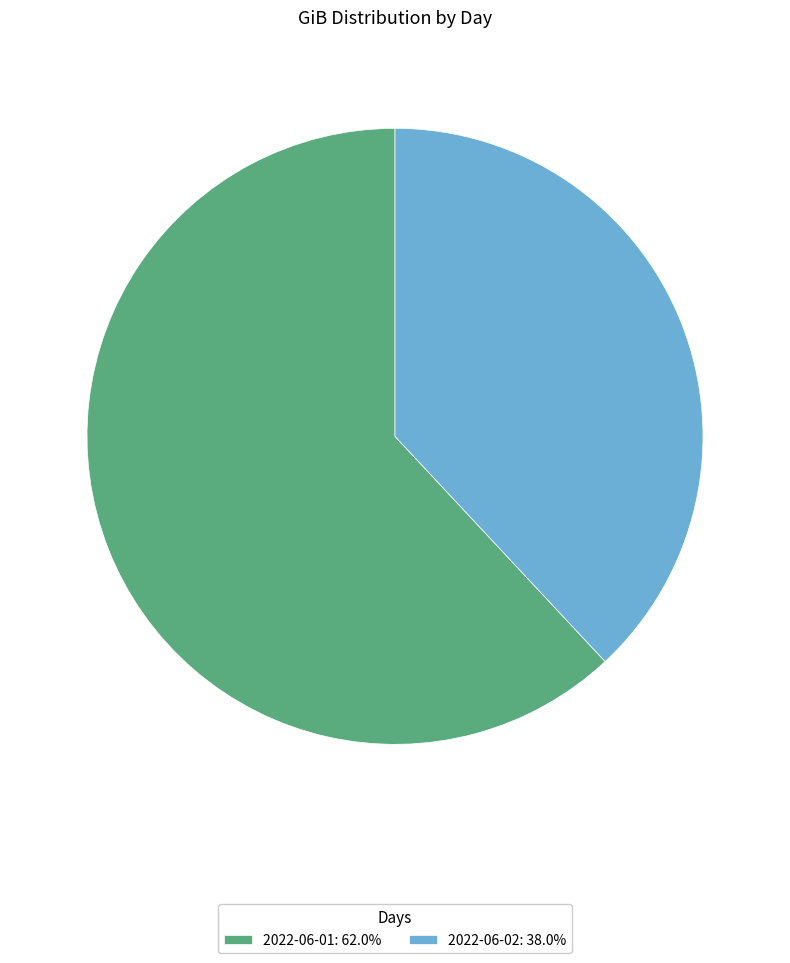

Approximately how many times larger is the value at 2022-06-01: 62.0% compared to 2022-06-02: 38.0%?

1.6